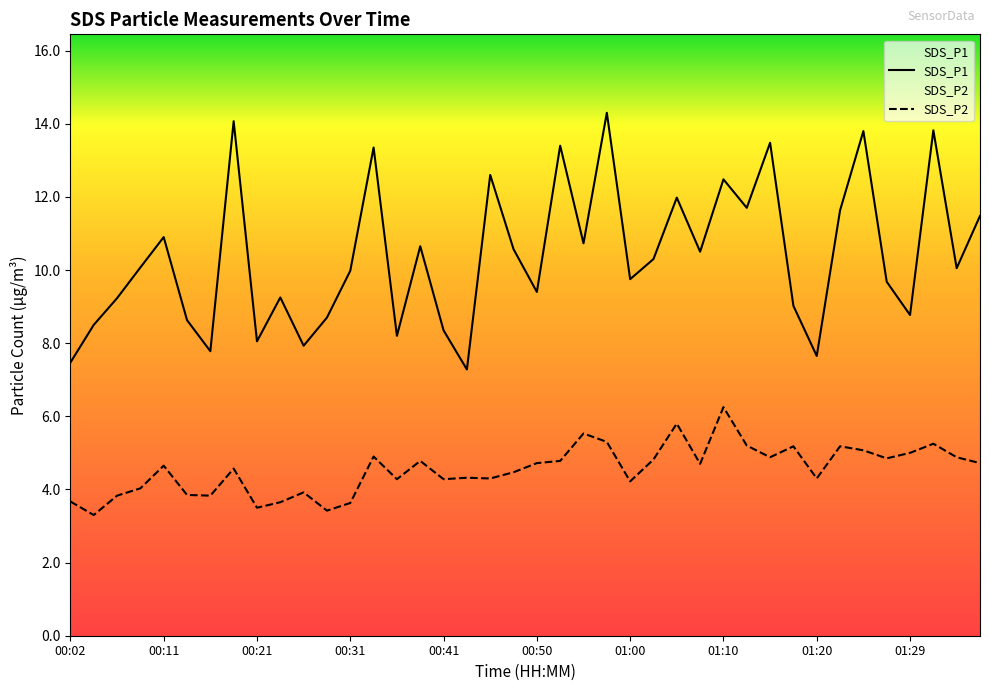

At which category does SDS_P1 reach its first local peak?

00:11